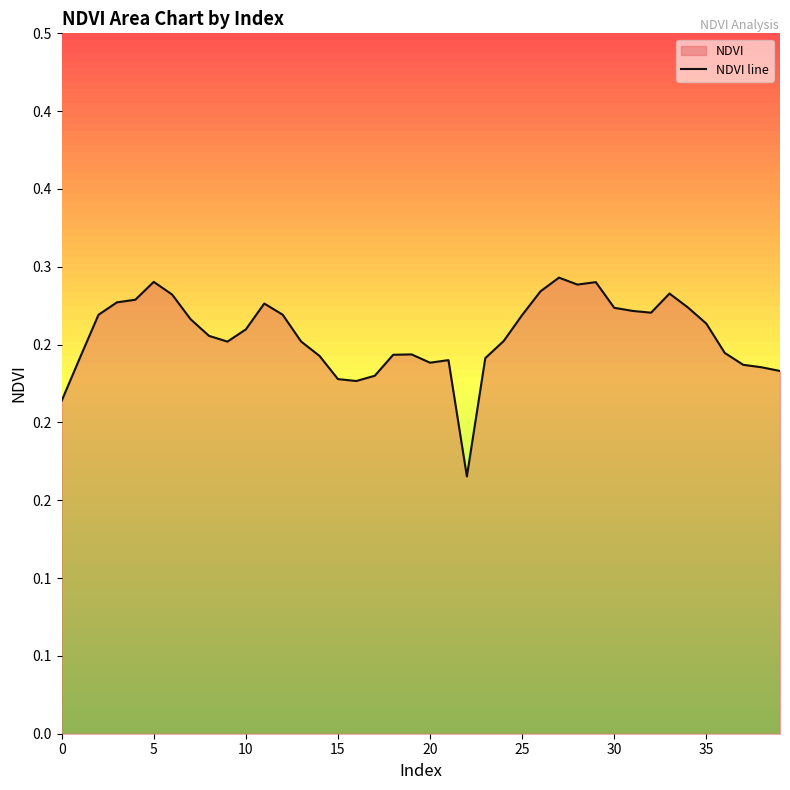

True or false: there are more than 2 points higher than both neighbors.

True